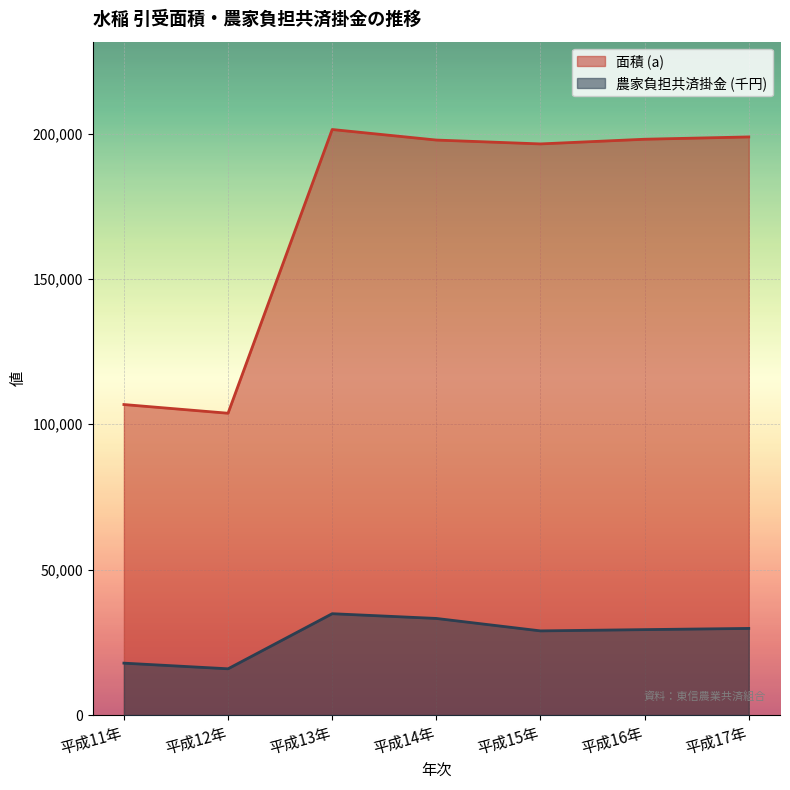

What is the smallest value displayed?

15913